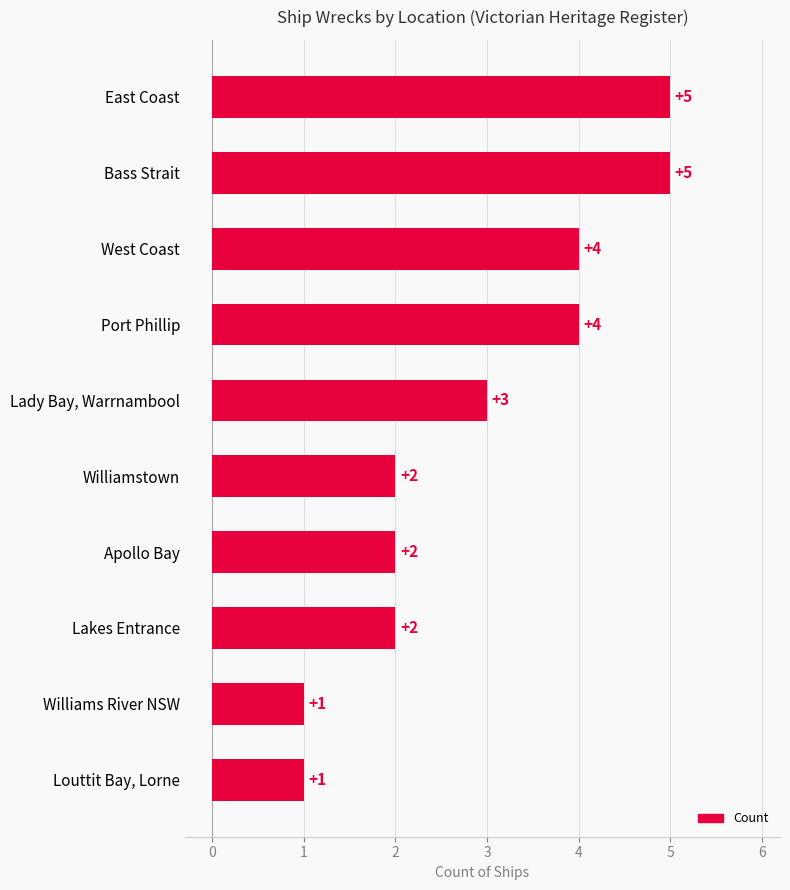

Are the bars grouped side by side (vs. stacked)?

No